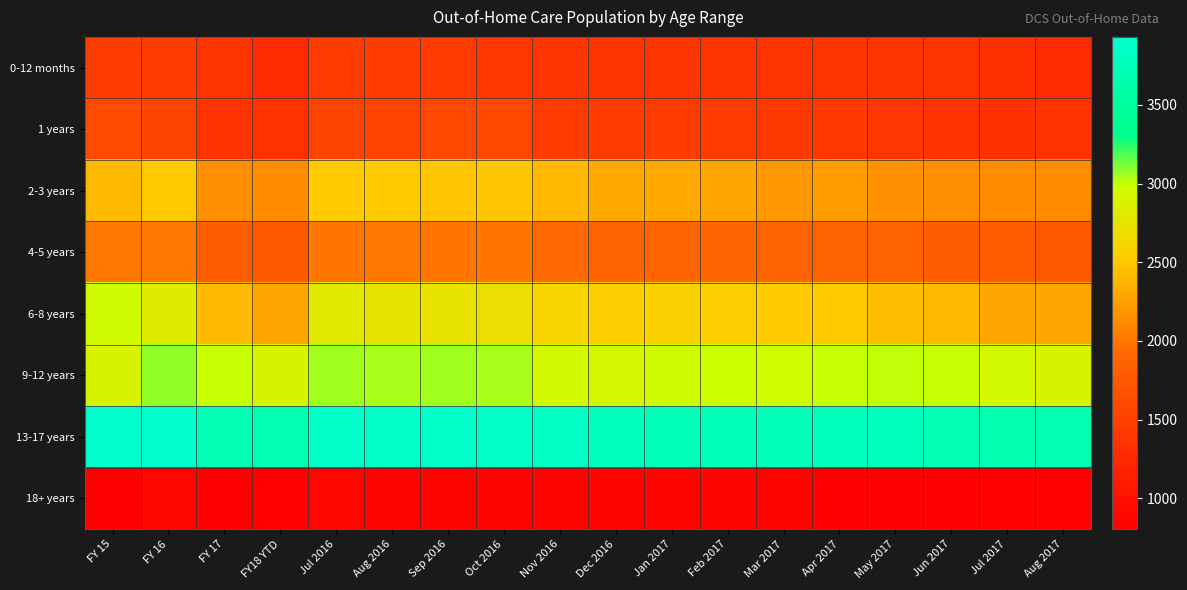

Reading left to right, extract all data points from this chart.

0-12 months: FY 15=1467	FY 16=1472	FY 17=1365	FY18 YTD=1267	Jul 2016=1462	Aug 2016=1466	Sep 2016=1445	Oct 2016=1406	Nov 2016=1383	Dec 2016=1384	Jan 2017=1382	Feb 2017=1360	Mar 2017=1362	Apr 2017=1363	May 2017=1369	Jun 2017=1365	Jul 2017=1334	Aug 2017=1267
1 years: FY 15=1598	FY 16=1570	FY 17=1342	FY18 YTD=1343	Jul 2016=1563	Aug 2016=1549	Sep 2016=1576	Oct 2016=1578	Nov 2016=1470	Dec 2016=1451	Jan 2017=1464	Feb 2017=1462	Mar 2017=1430	Apr 2017=1415	May 2017=1390	Jun 2017=1342	Jul 2017=1329	Aug 2017=1343
2-3 years: FY 15=2412	FY 16=2512	FY 17=2149	FY18 YTD=2133	Jul 2016=2525	Aug 2016=2508	Sep 2016=2488	Oct 2016=2488	Nov 2016=2393	Dec 2016=2317	Jan 2017=2307	Feb 2017=2294	Mar 2017=2199	Apr 2017=2236	May 2017=2171	Jun 2017=2149	Jul 2017=2133	Aug 2017=2133
4-5 years: FY 15=2014	FY 16=2016	FY 17=1825	FY18 YTD=1743	Jul 2016=1993	Aug 2016=2002	Sep 2016=1998	Oct 2016=1993	Nov 2016=1913	Dec 2016=1885	Jan 2017=1892	Feb 2017=1893	Mar 2017=1866	Apr 2017=1866	May 2017=1856	Jun 2017=1825	Jul 2017=1794	Aug 2017=1743
6-8 years: FY 15=2966	FY 16=2826	FY 17=2412	FY18 YTD=2282	Jul 2016=2792	Aug 2016=2728	Sep 2016=2724	Oct 2016=2697	Nov 2016=2610	Dec 2016=2546	Jan 2017=2565	Feb 2017=2549	Mar 2017=2518	Apr 2017=2502	May 2017=2431	Jun 2017=2412	Jul 2017=2298	Aug 2017=2282
9-12 years: FY 15=2889	FY 16=3085	FY 17=3003	FY18 YTD=2885	Jul 2016=3059	Aug 2016=3043	Sep 2016=3054	Oct 2016=3041	Nov 2016=2941	Dec 2016=2925	Jan 2017=2957	Feb 2017=2982	Mar 2017=2978	Apr 2017=2993	May 2017=3015	Jun 2017=3003	Jul 2017=2937	Aug 2017=2885
13-17 years: FY 15=3932	FY 16=3925	FY 17=3719	FY18 YTD=3668	Jul 2016=3903	Aug 2016=3902	Sep 2016=3895	Oct 2016=3878	Nov 2016=3841	Dec 2016=3787	Jan 2017=3749	Feb 2017=3734	Mar 2017=3737	Apr 2017=3765	May 2017=3773	Jun 2017=3719	Jul 2017=3661	Aug 2017=3668
18+ years: FY 15=803	FY 16=881	FY 17=820	FY18 YTD=829	Jul 2016=886	Aug 2016=863	Sep 2016=866	Oct 2016=855	Nov 2016=862	Dec 2016=854	Jan 2017=858	Feb 2017=853	Mar 2017=841	Apr 2017=824	May 2017=826	Jun 2017=820	Jul 2017=830	Aug 2017=829